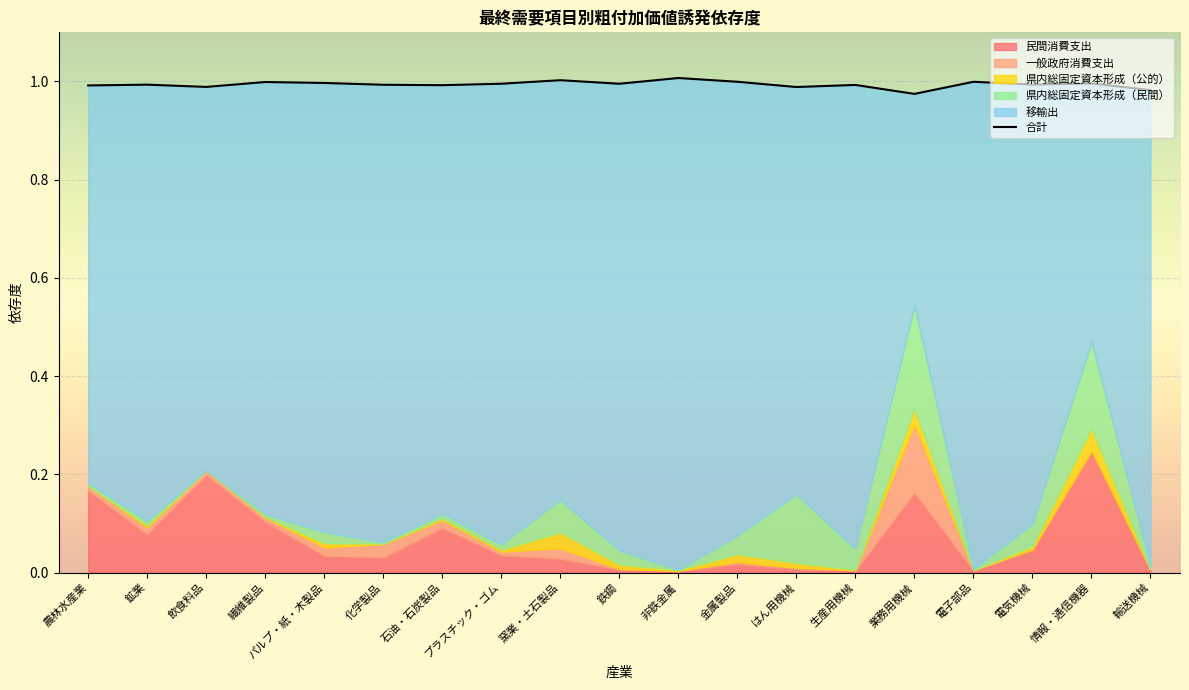

How many points are higher than both their immediate neighbors (excluding endpoints)?

7